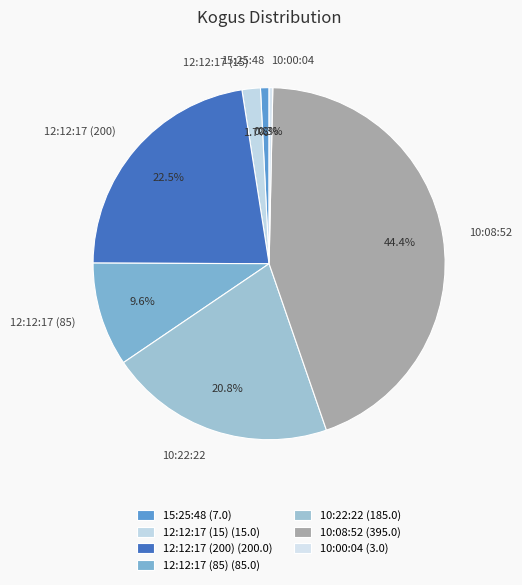

Does 12:12:17 (200) represent more than half of the total?

No